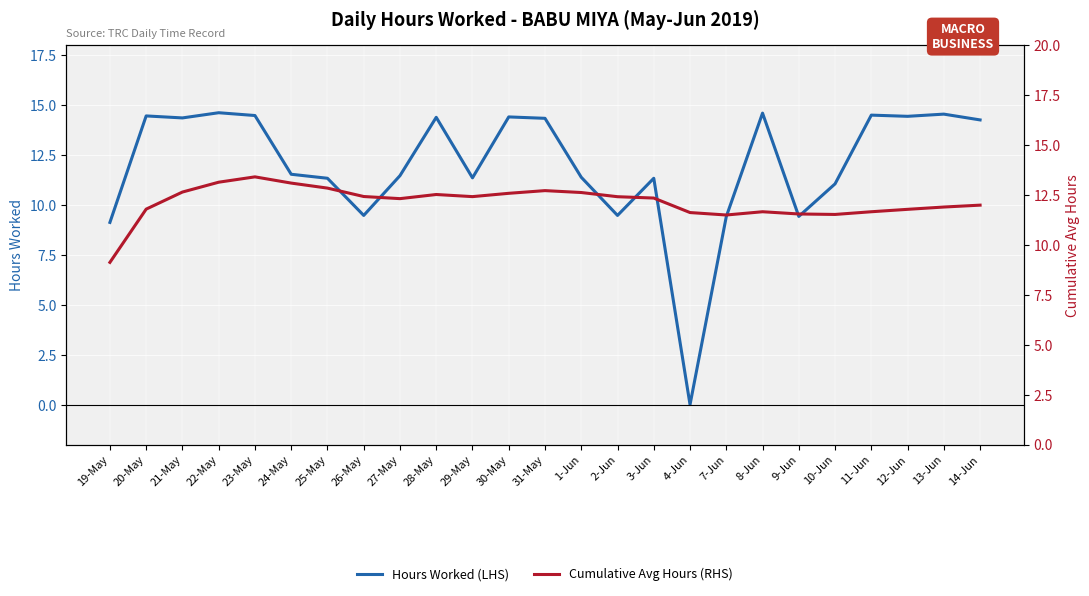

What is the sum of all Hours Worked (LHS) values?

299.6